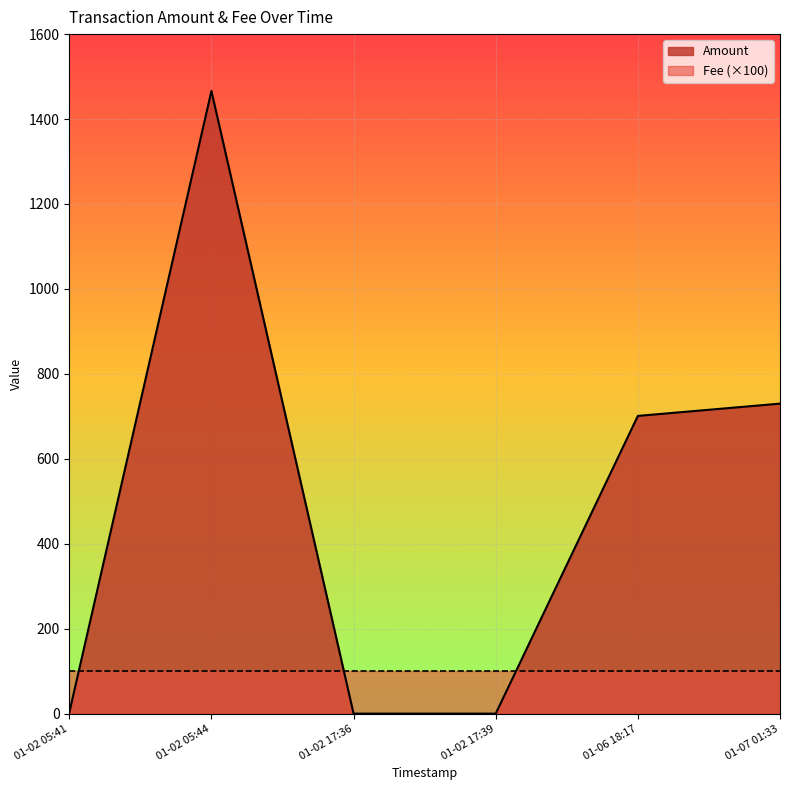

Which series has the widest spread of values?

Amount